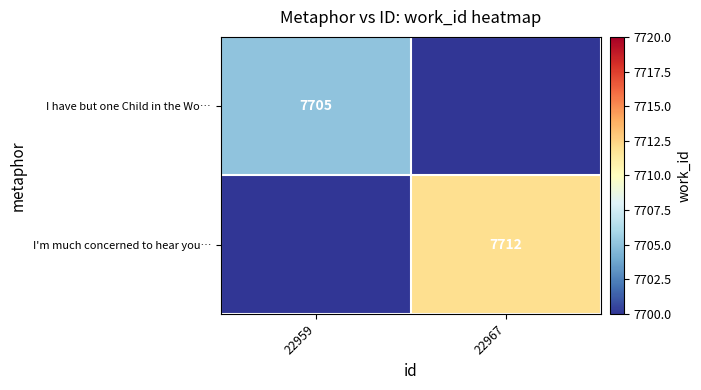

Rank the series by their maximum value, from highest to lowest.

I'm much concerned to hear you…, I have but one Child in the Wo…